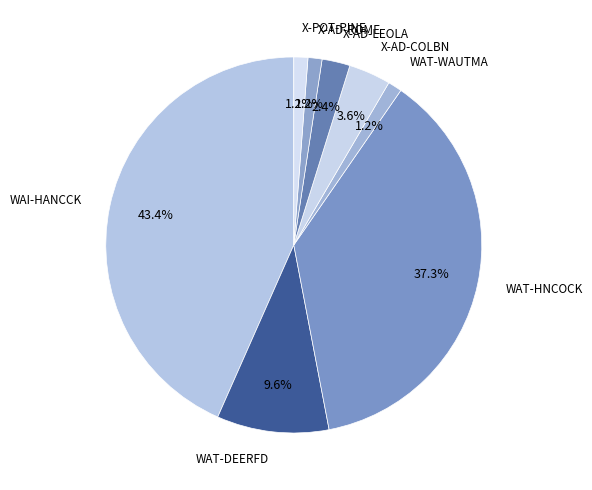

Does any single category account for the majority?

No